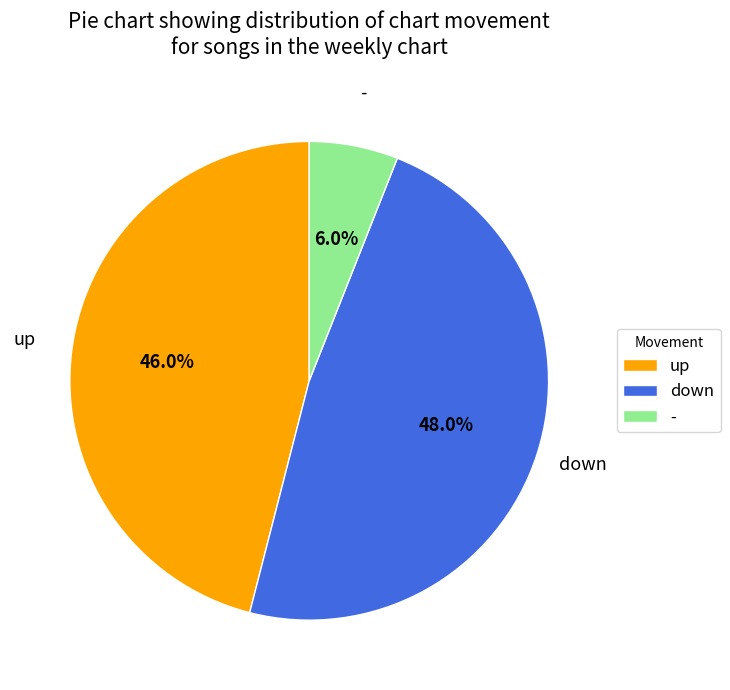

To the nearest percent, what is the average slice percentage?

33%